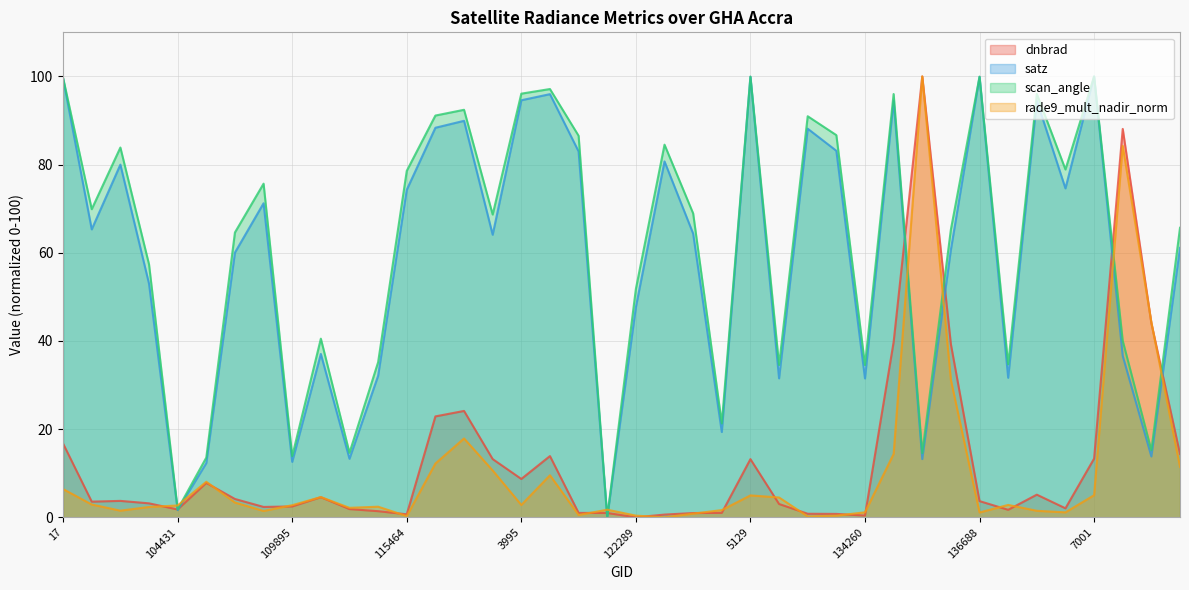

At how many categories does at least one series exceed 88?

13